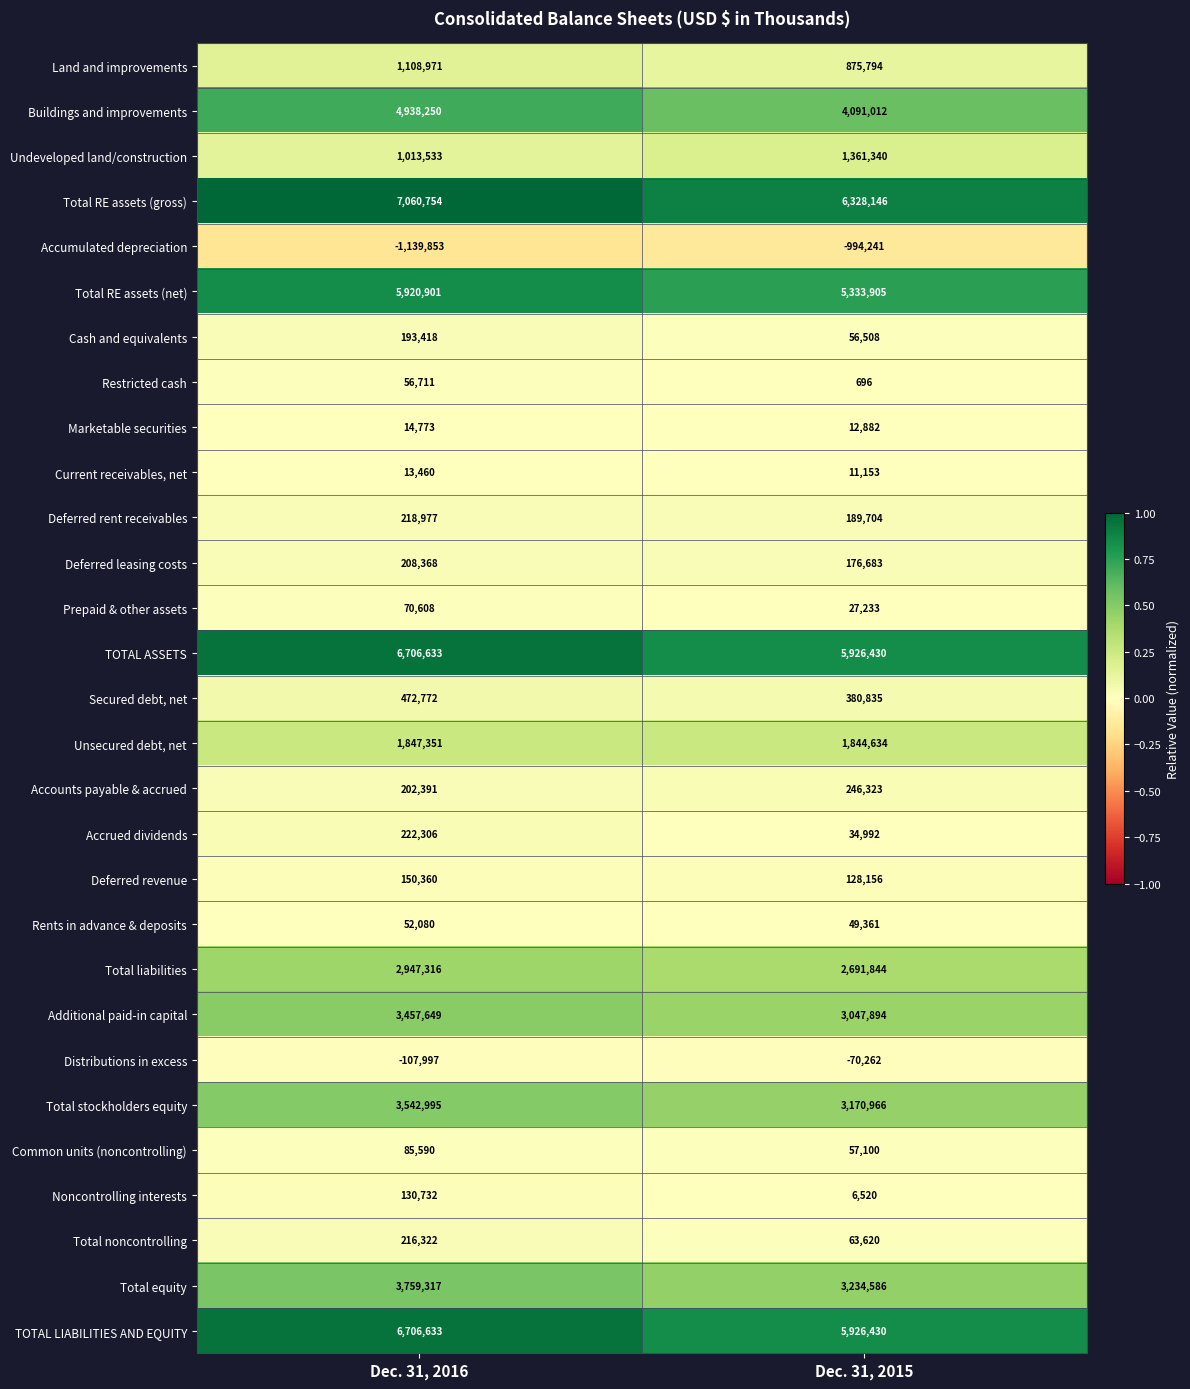

What is the sum of all Secured debt, net values?

853607